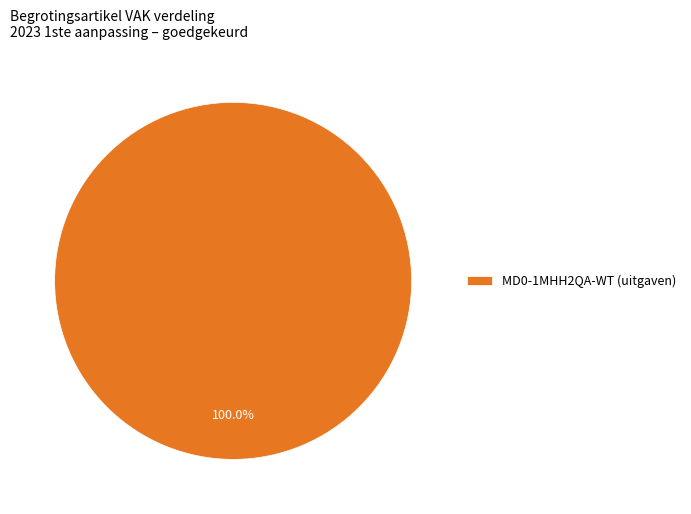

True or false: MD0-1MHH2QA-WT (uitgaven) accounts for 100% of the total.

True